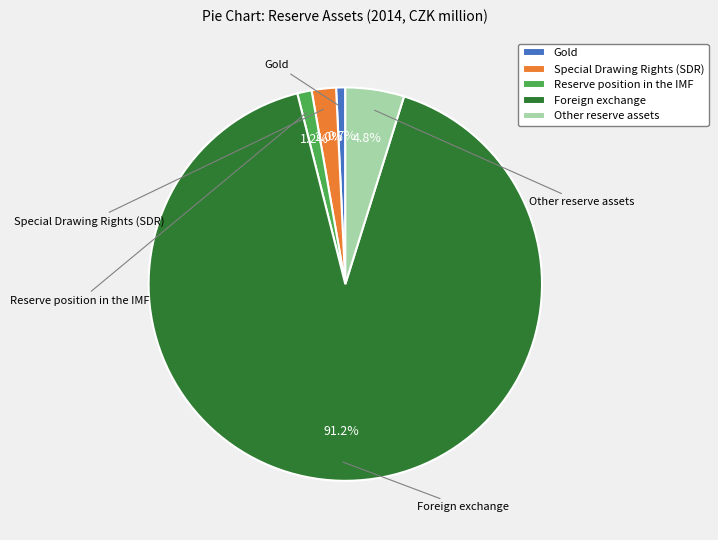

Is the sum of Foreign exchange and Gold greater than half?

Yes